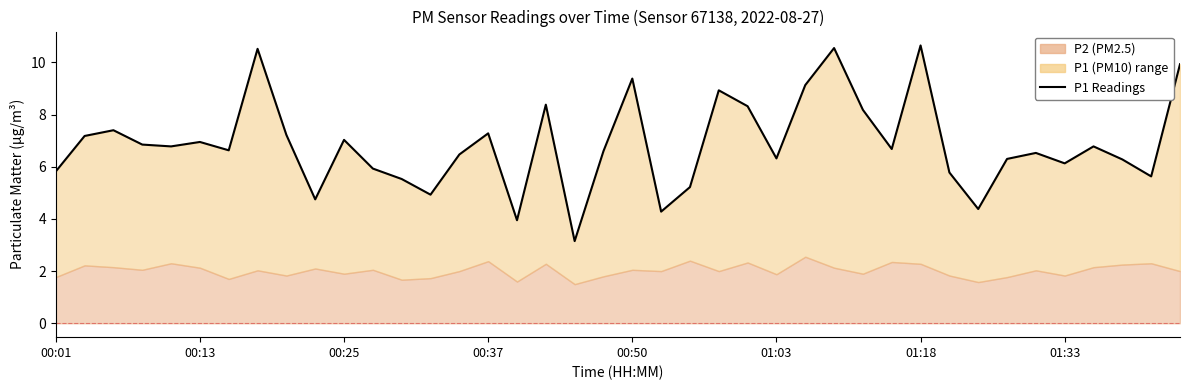

Reading left to right, extract all data points from this chart.

5.8	7.2	7.4	6.8	6.8	7.0	6.6	10.5	7.2	4.8	7.0	5.9	5.5	4.9	6.5	7.3	4.0	8.4	3.1	6.6	9.4	4.3	5.2	8.9	8.3	6.3	9.1	10.6	8.2	6.7	10.7	5.8	4.4	6.3	6.5	6.1	6.8	6.3	5.6	9.9